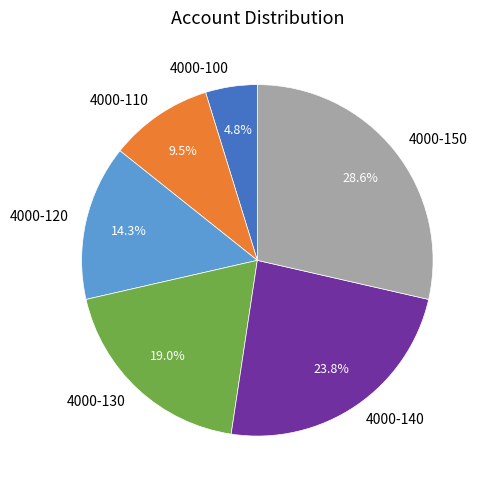

To the nearest percent, what is the combined percentage of 4000-140 and 4000-130?

43%